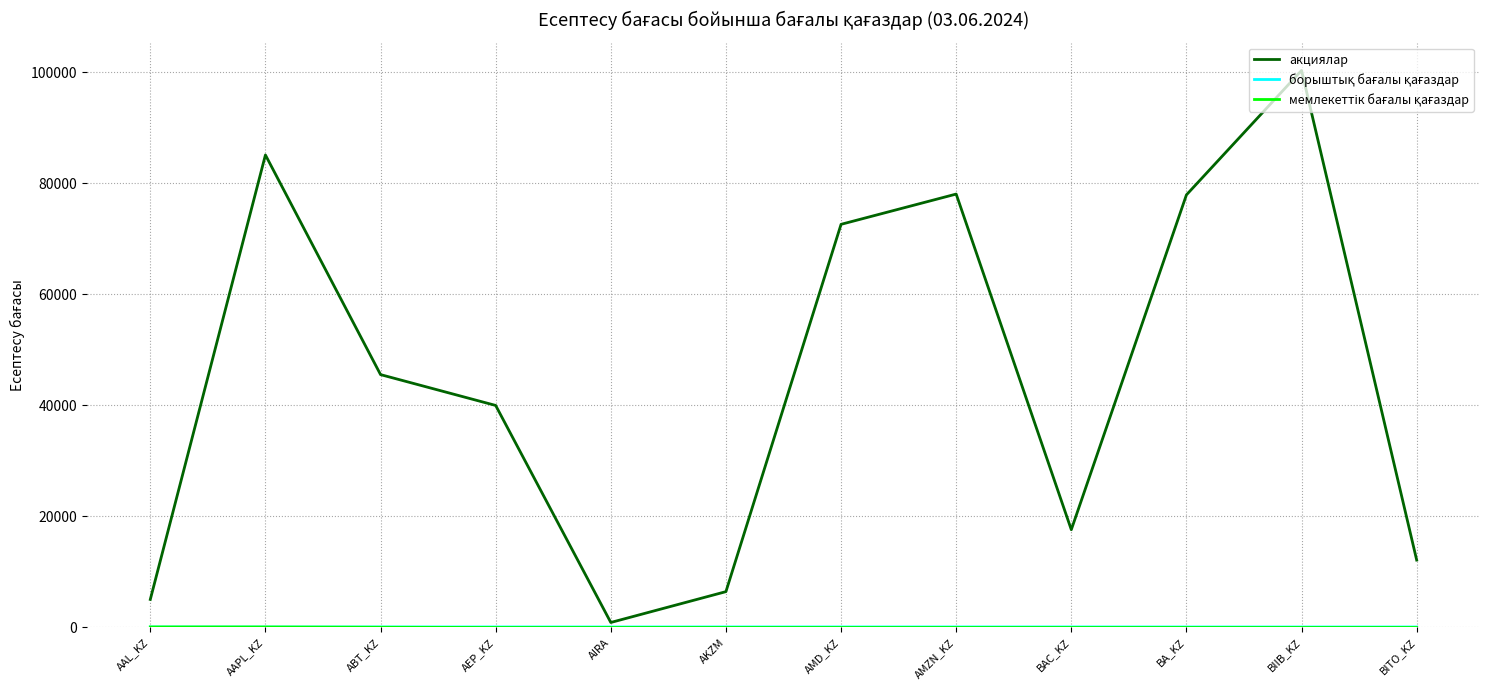

What is the greatest value displayed?

100318.2